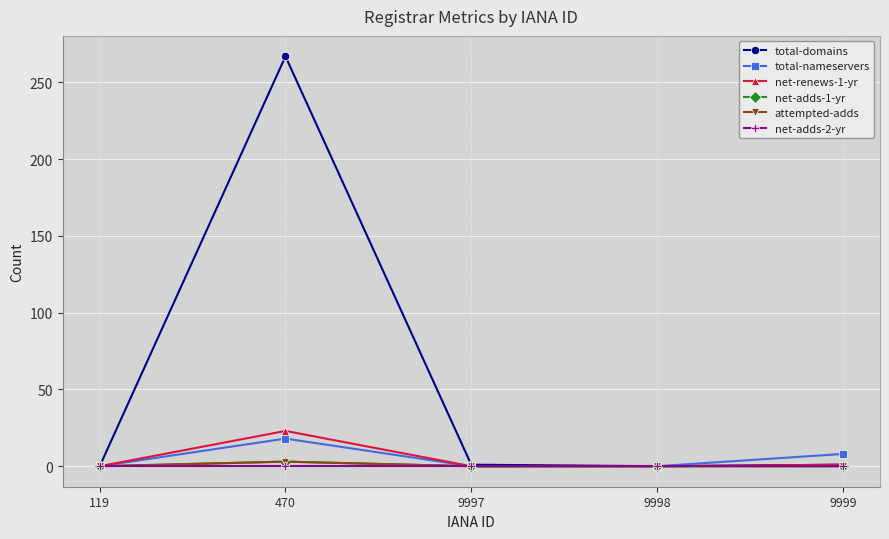

Which series has the largest total across all categories?

total-domains